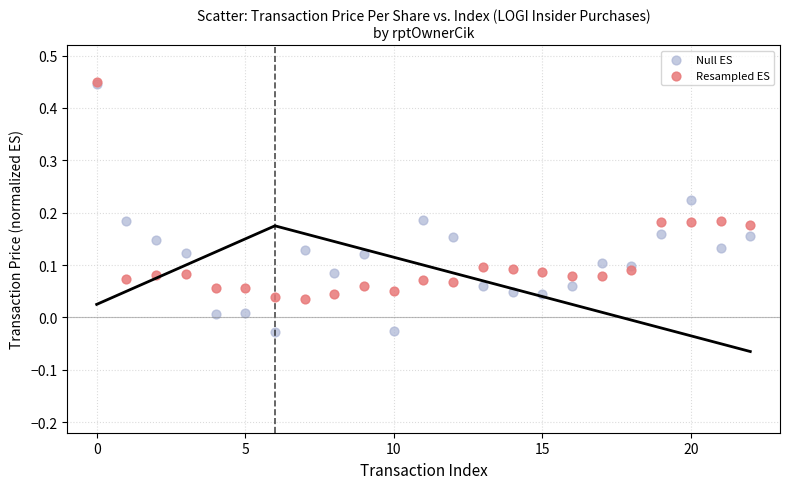

What are all the series names shown in the legend?

Null ES, Resampled ES